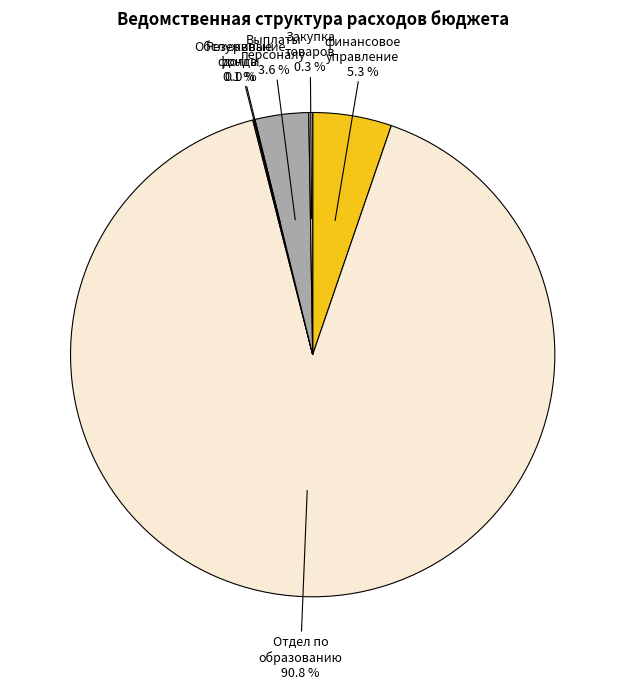

What percentage do Отдел по образованию and финансовое управление together represent?

96.0%